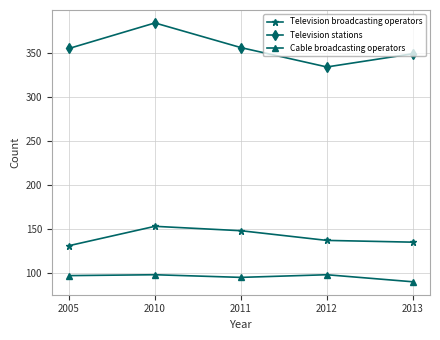

Rank the series at 2012 from lowest to highest value.

Cable broadcasting operators, Television broadcasting operators, Television stations